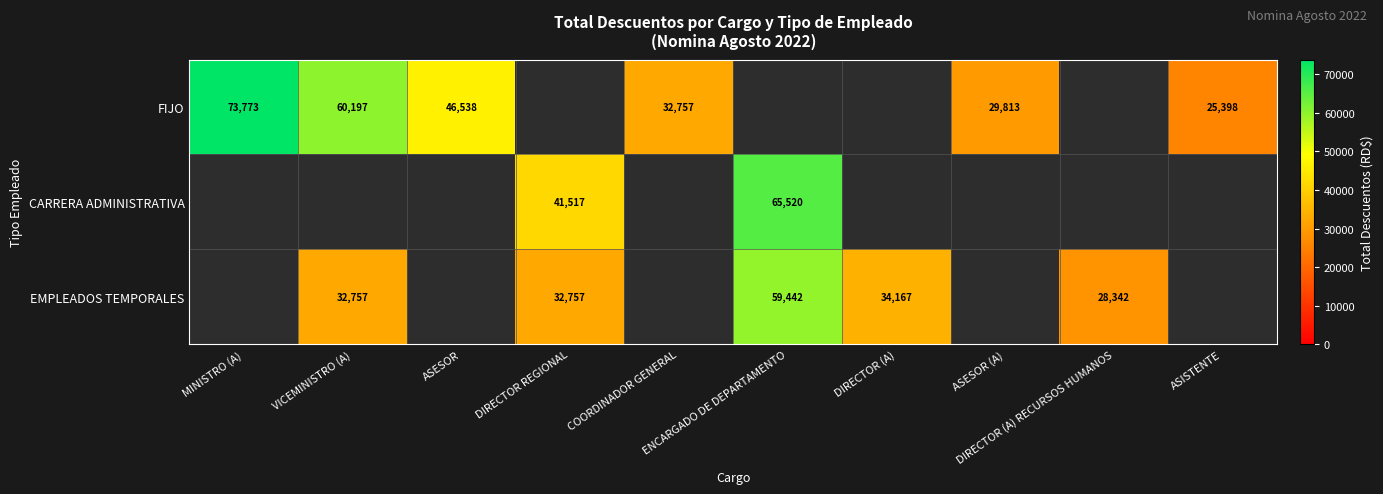

Is it true that CARRERA ADMINISTRATIVA equals 41516.6 at DIRECTOR REGIONAL?

True